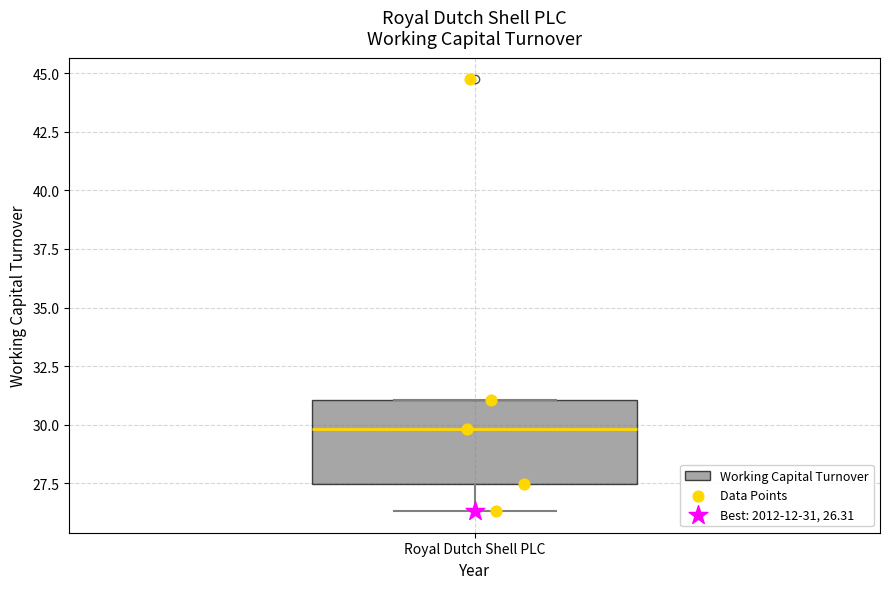

Read this box plot against the y-axis: the position of the median line, the range covered by the box, and the ends of both whiskers. The values are not printed on the chart, so give them approximately, as read against the axis.

median 30.0, box 27.5 to 31.0, whiskers 26.5 to 31.0